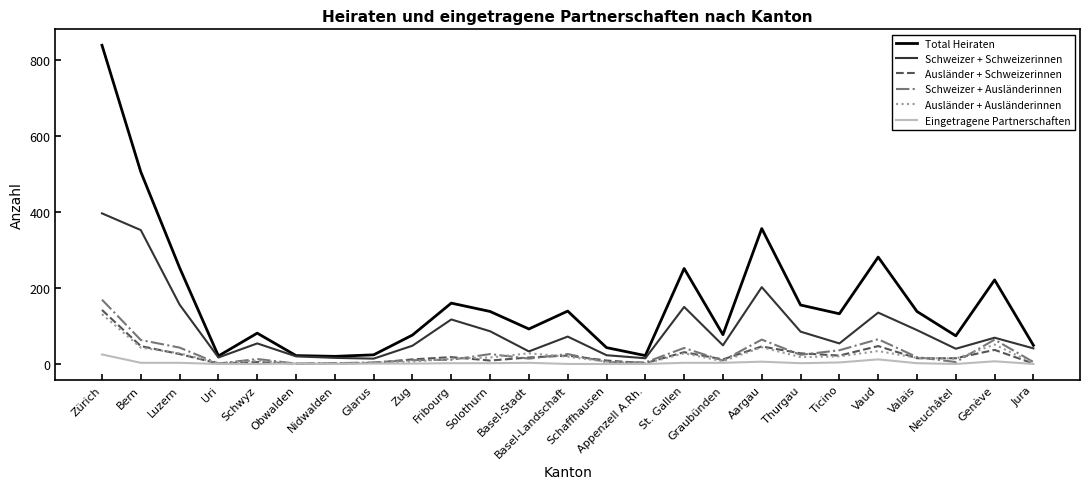

Rank the series by their maximum value, from lowest to highest.

Eingetragene Partnerschaften, Ausländer + Ausländerinnen, Ausländer + Schweizerinnen, Schweizer + Ausländerinnen, Schweizer + Schweizerinnen, Total Heiraten